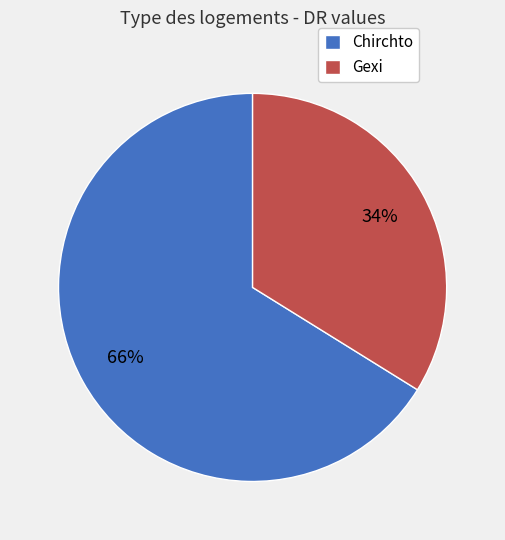

Which category has the biggest portion of the pie?

Chirchto